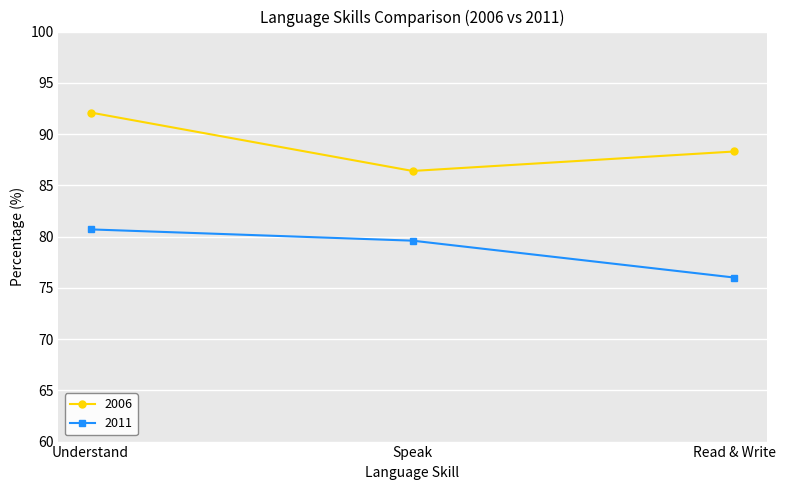

Rank the series by their maximum value, from highest to lowest.

2006, 2011